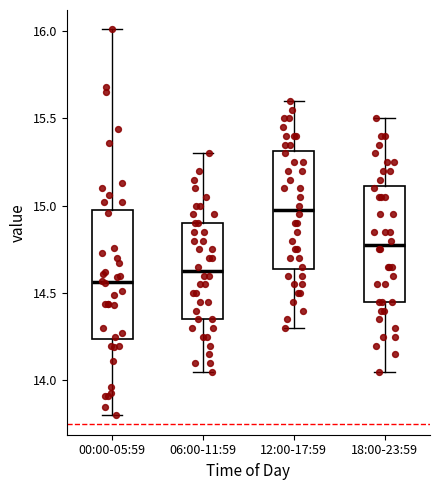

Which box is the tallest, from its lower edge to its upper edge?

00:00-05:59